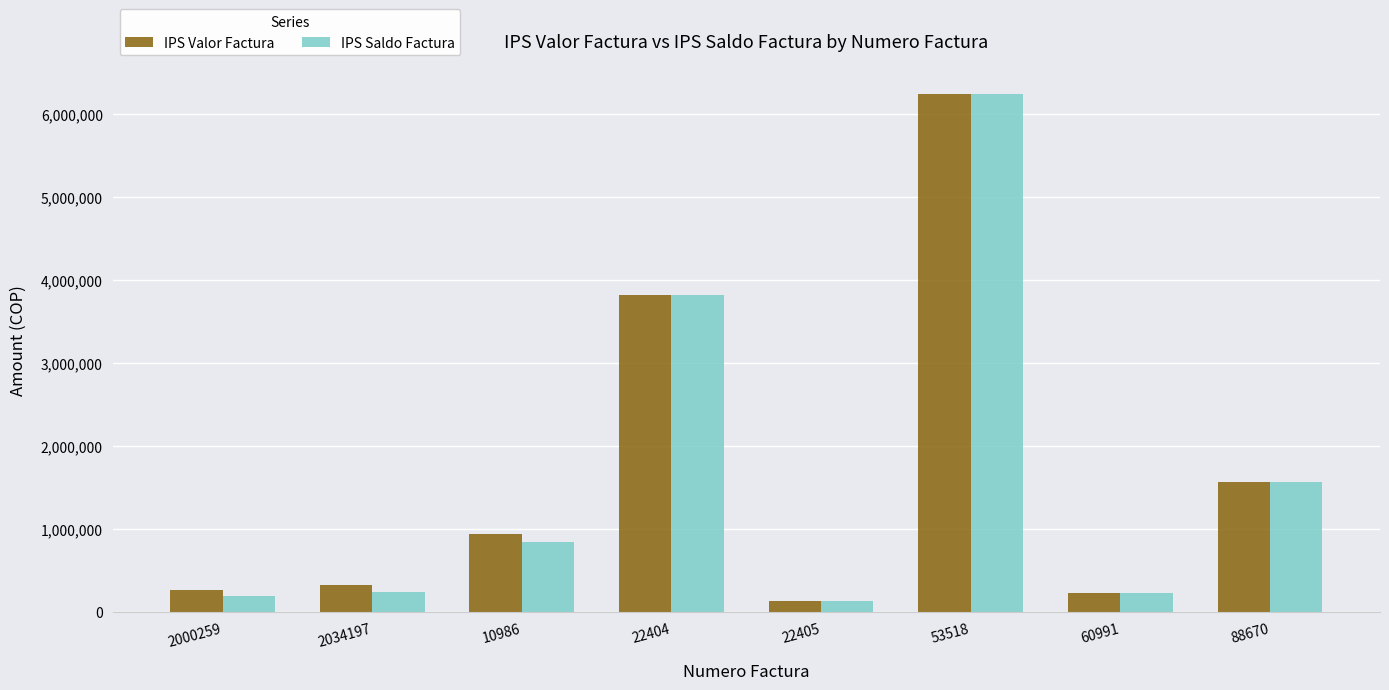

At which category is the sum across all series the highest?

53518